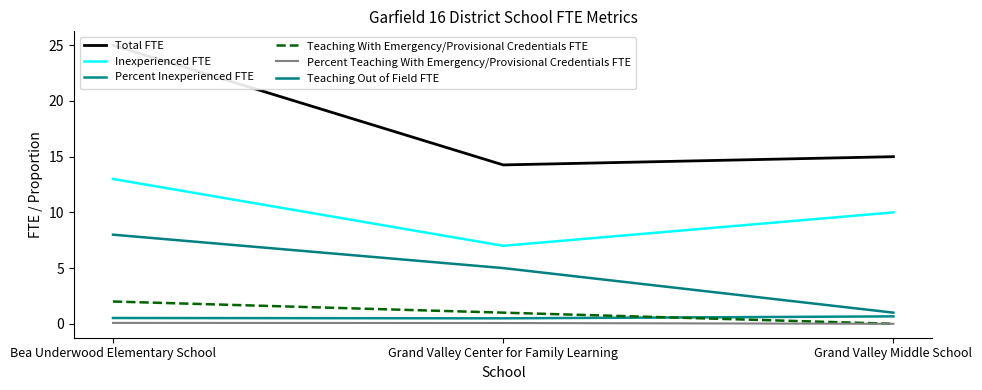

The Teaching With Emergency/Provisional Credentials FTE series shows 1.3 at Grand Valley Middle School. True or false?

False